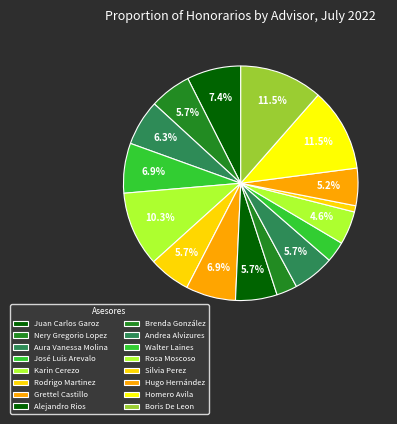

What percentage is the José Luis Arevalo slice, to the nearest percent?

7%